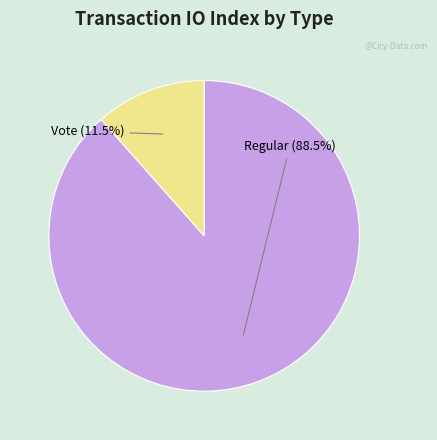

Which category accounts for the majority?

Regular (88.5%)